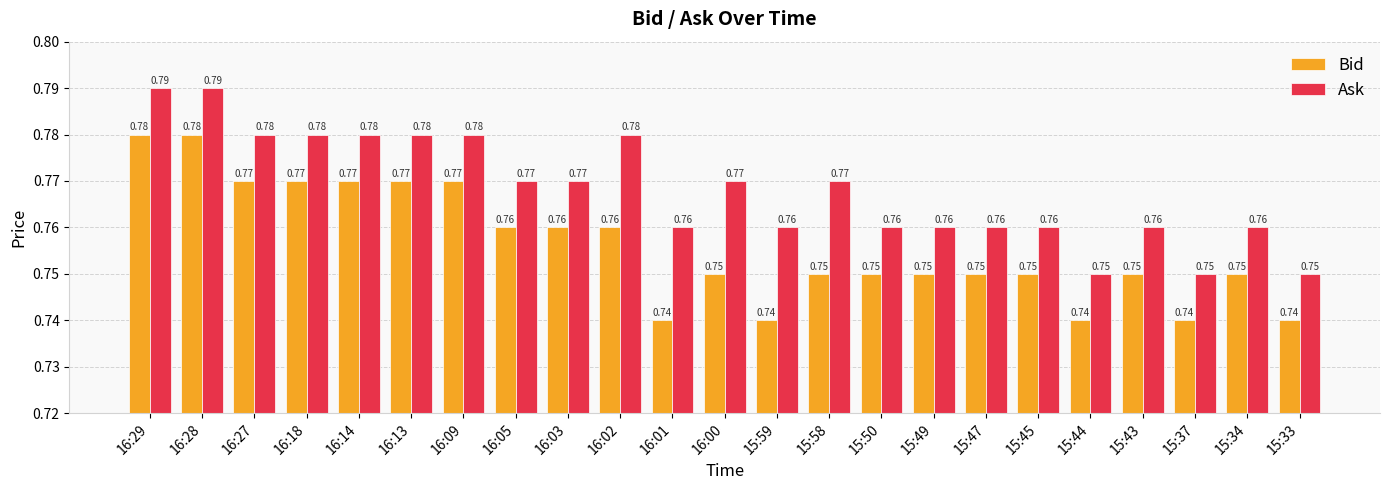

Which series has the largest total across all categories?

Ask